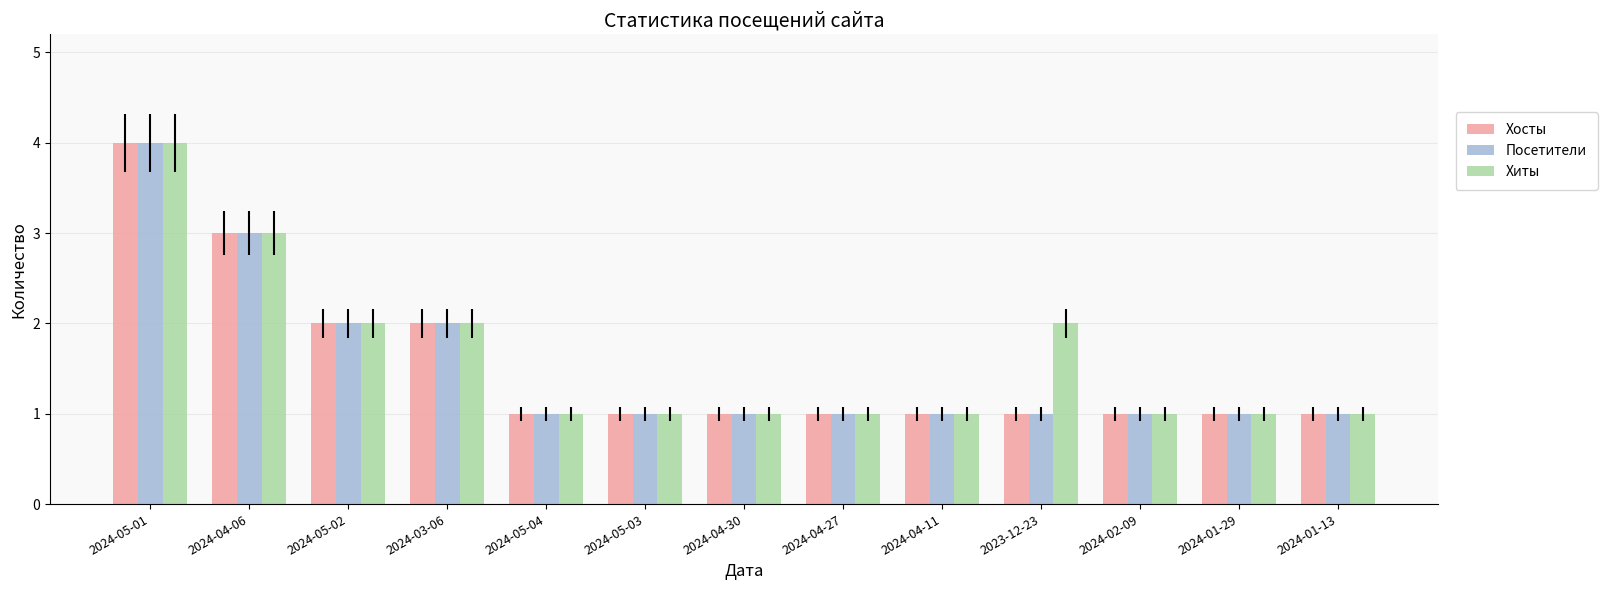

Is it true that Хиты equals 2 at 2024-01-13?

False